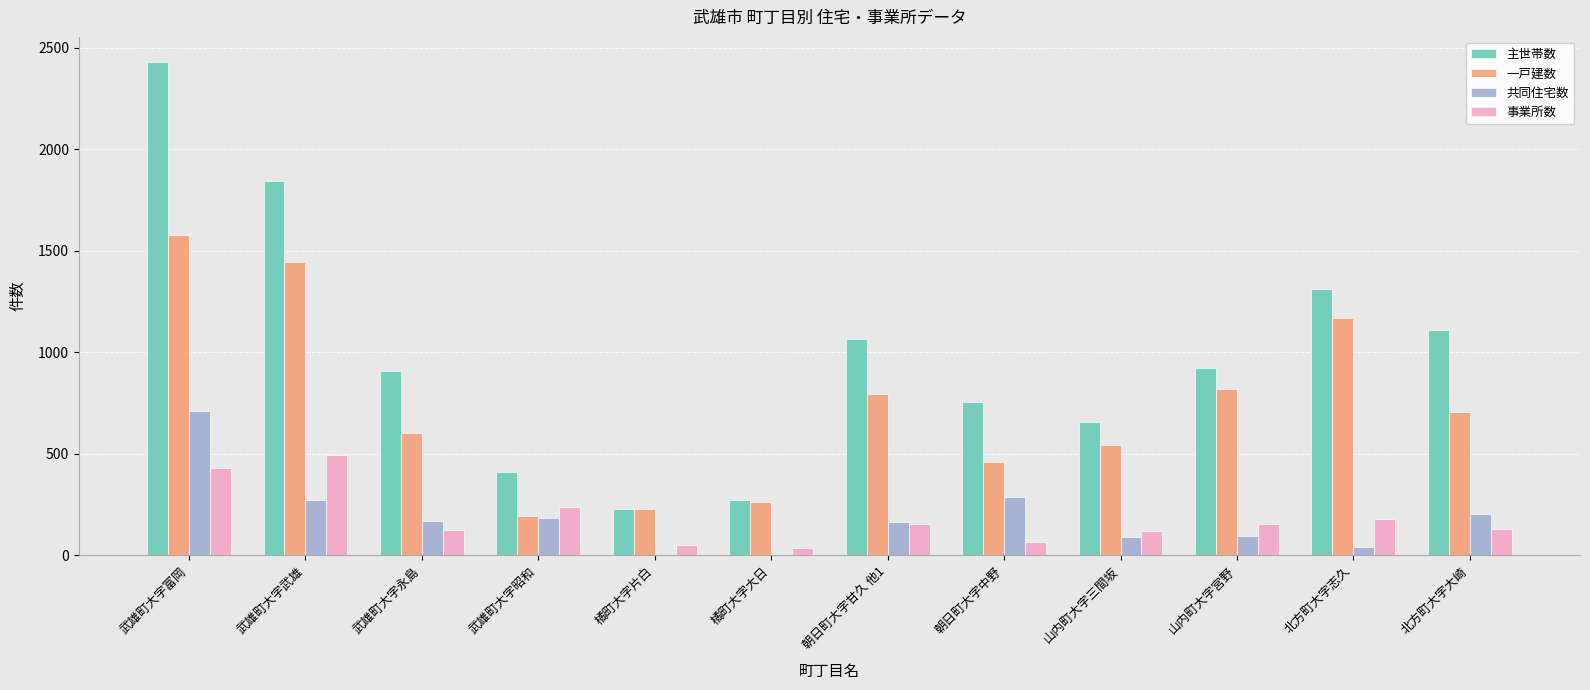

What is the total value across all series at 武雄町大字昭和?

1029